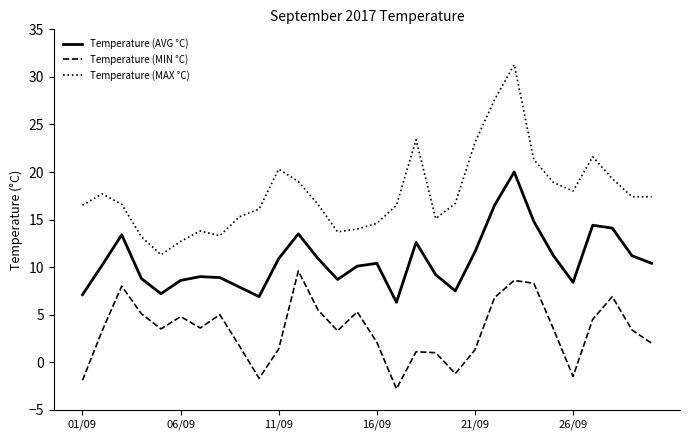

List the series in order of their peak value, lowest first.

Temperature (MIN °C), Temperature (AVG °C), Temperature (MAX °C)